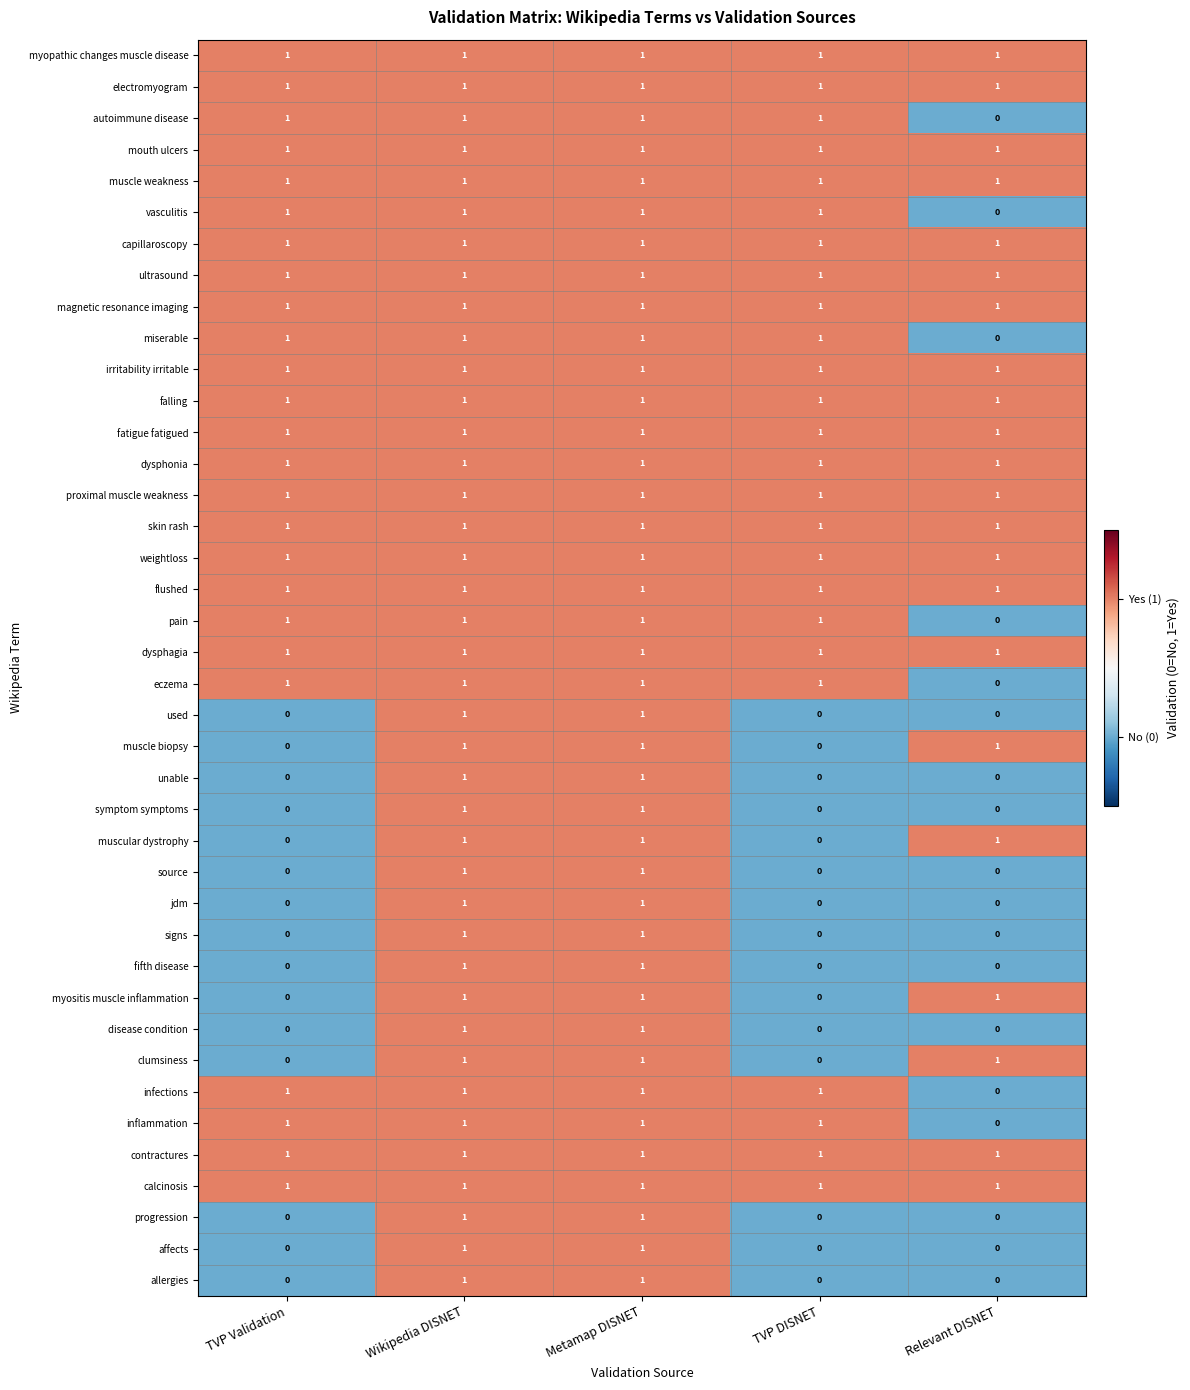

True or false: falling has a value of 1 at TVP DISNET.

True